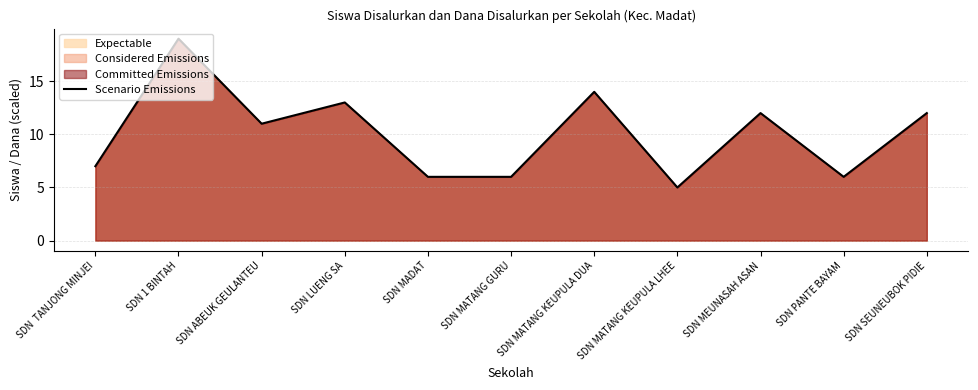

What is the average value?

10